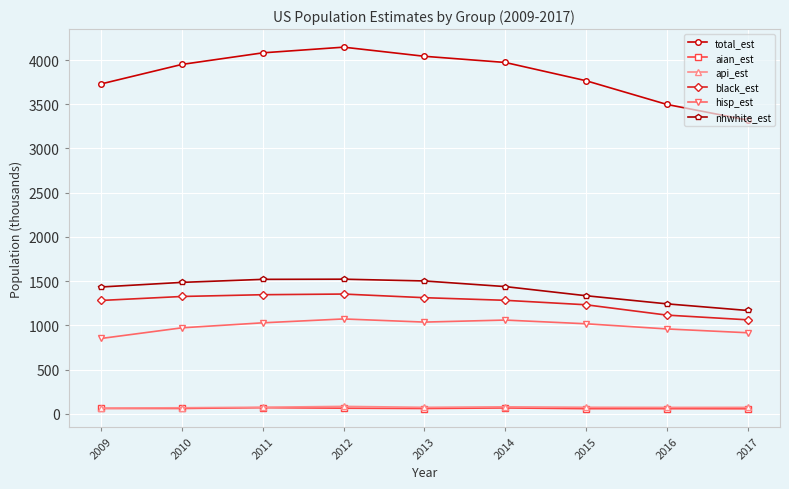

Is the value of black_est at 2010 greater than the value of api_est at 2017?

Yes